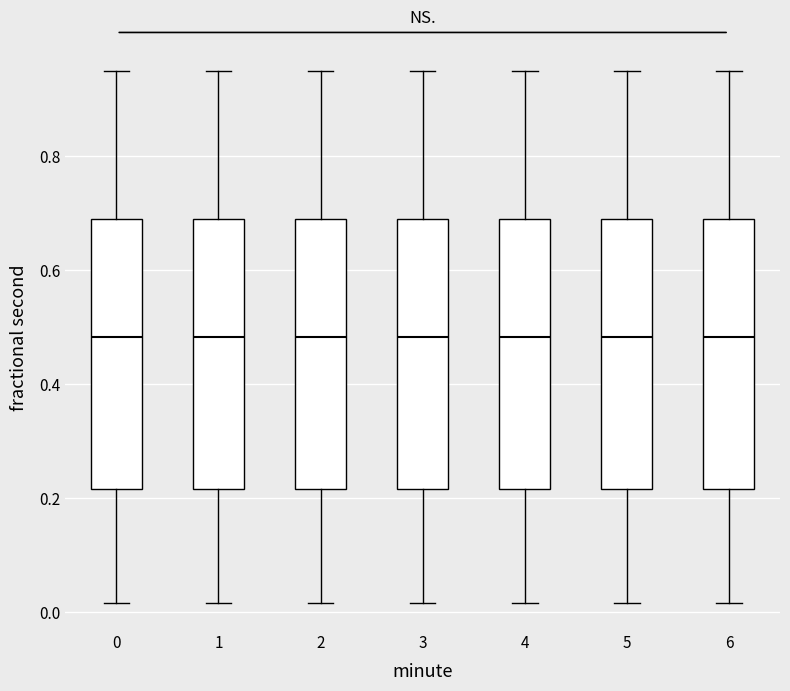

Where is the upper edge of the box at x = 1 on the y-axis? The values are not printed on the chart, so give them approximately, as read against the axis.

0.68